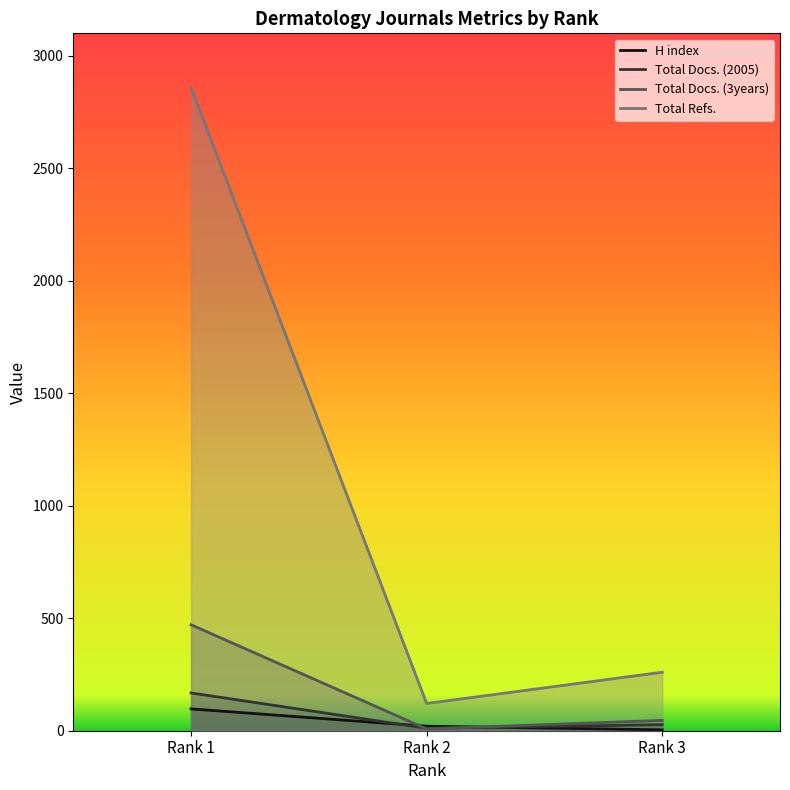

Which series has the widest spread of values?

Total Refs.